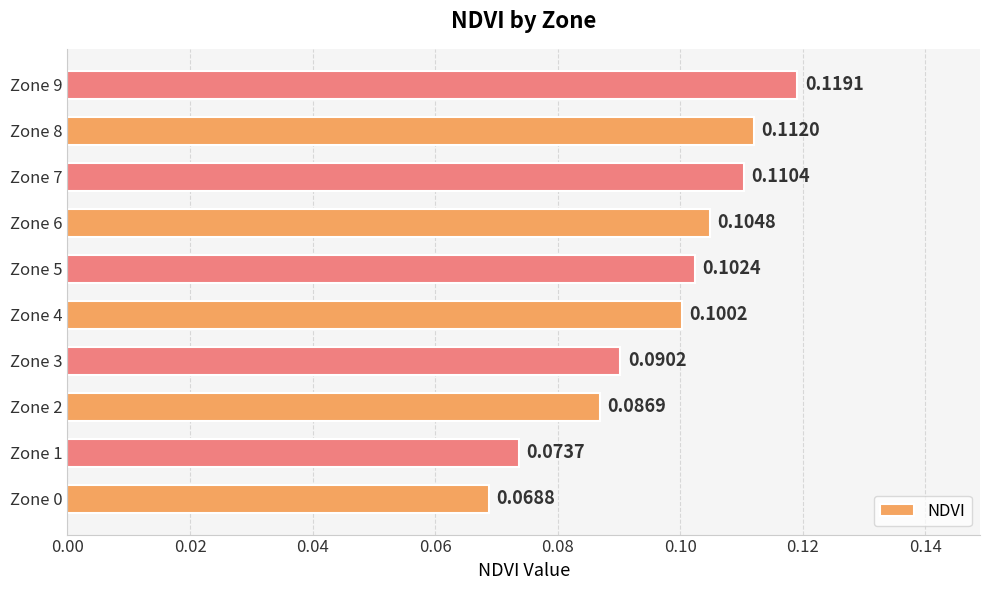

What is the sum of all values?

1.0